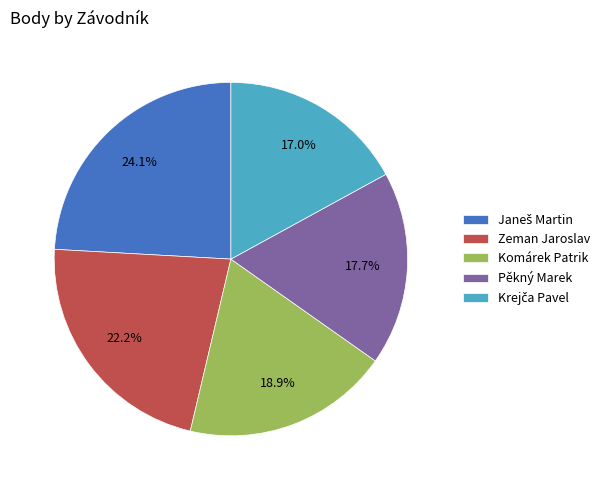

Approximately how many times larger is the value at Pěkný Marek compared to Komárek Patrik?

0.9